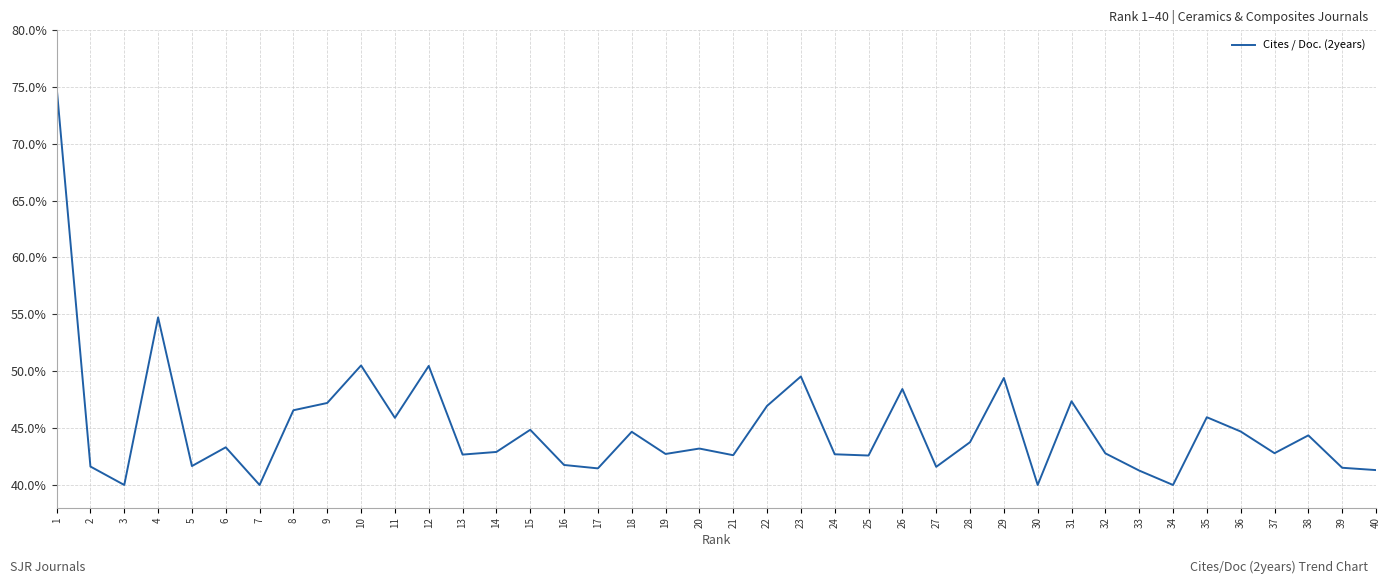

Where is the data nearest to the value 57?

4